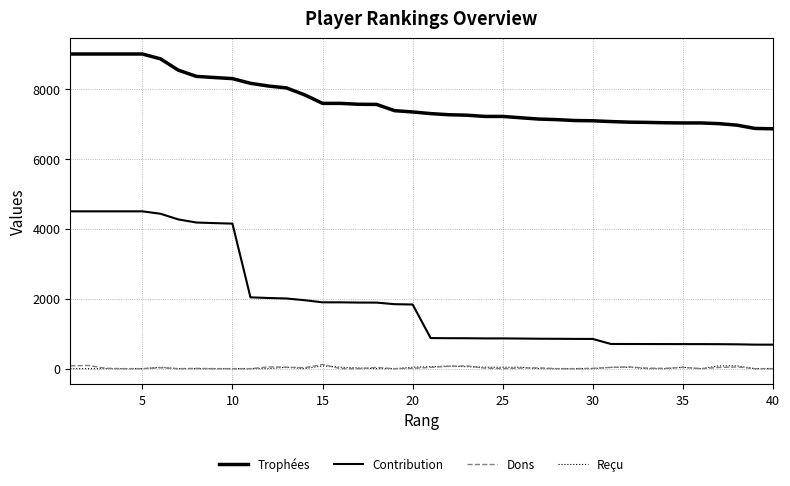

Where is the first local maximum for Dons?

5